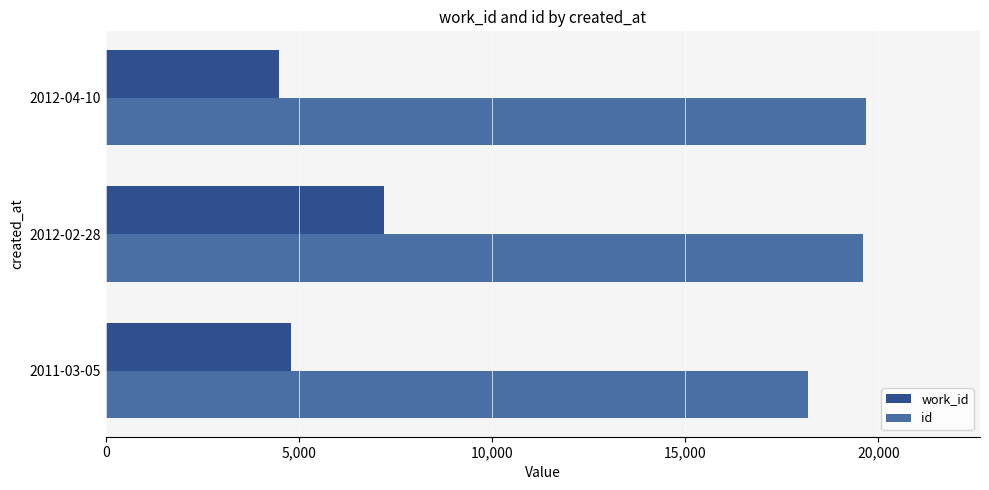

What is the lowest value of the work_id series?

4493